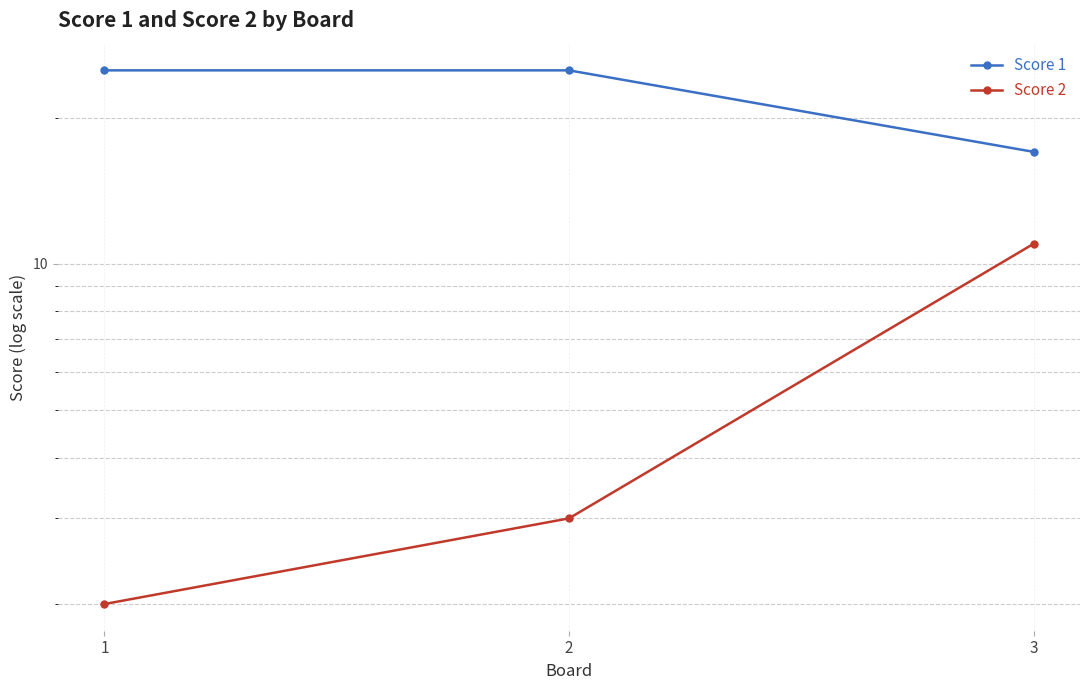

At which label does Score 2 reach its minimum?

1